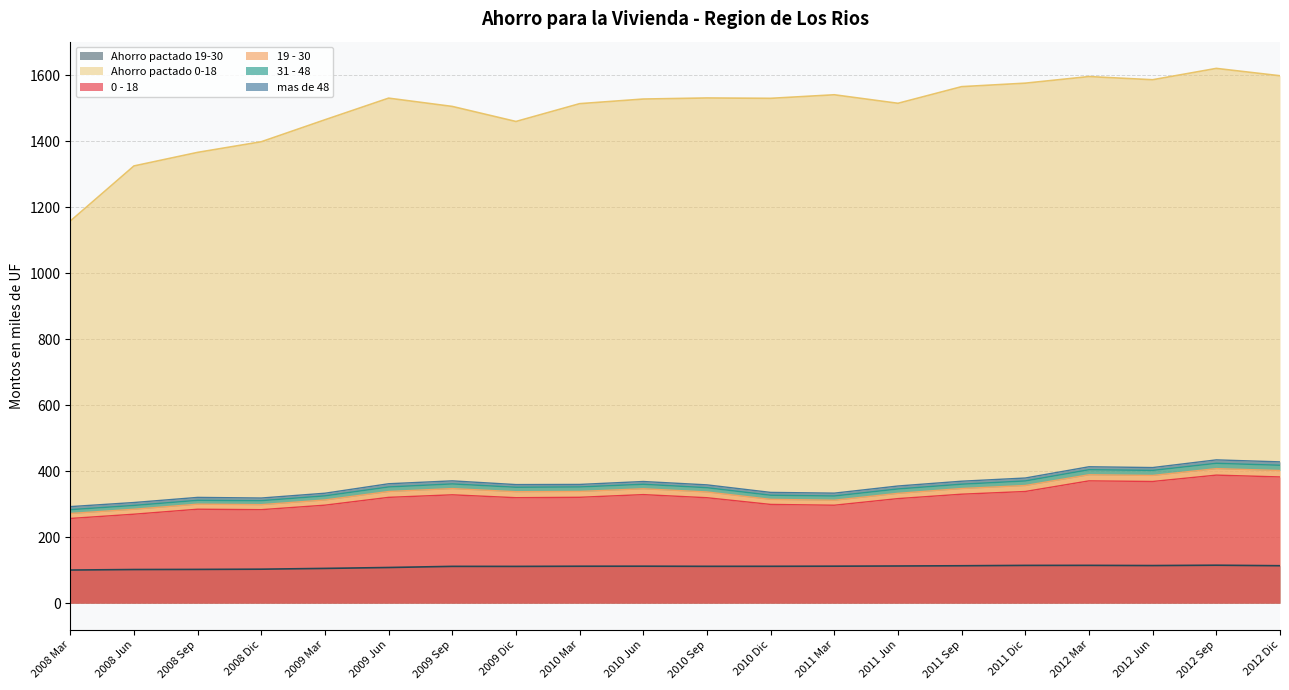

True or false: Ahorro pactado 0-18 and Ahorro pactado 19-30 intersect in this chart.

False